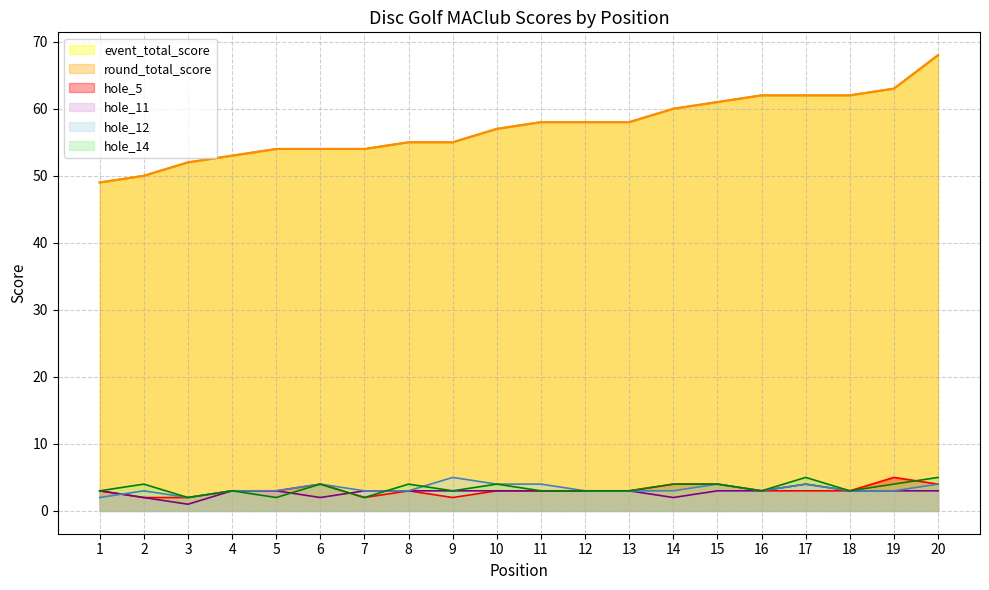

What is the value of the event_total_score point at the 3rd from the left?

52